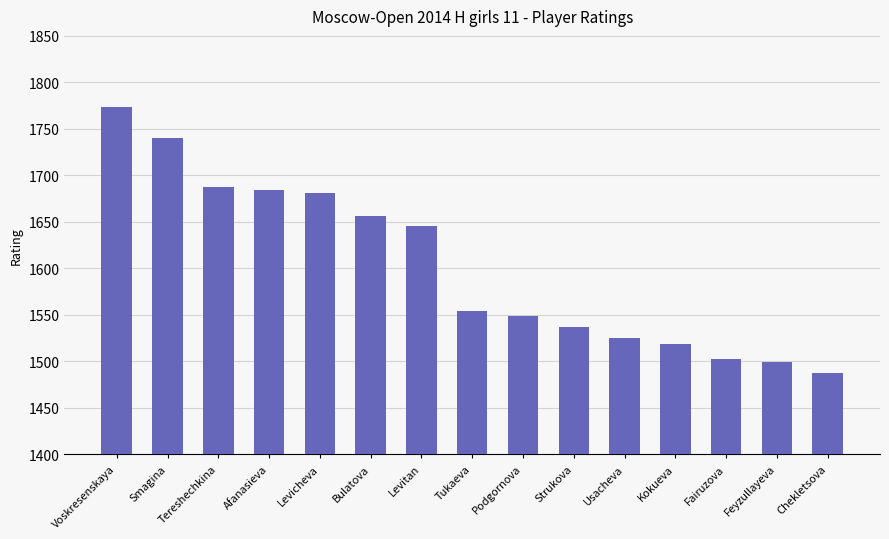

What is the average value?

1603